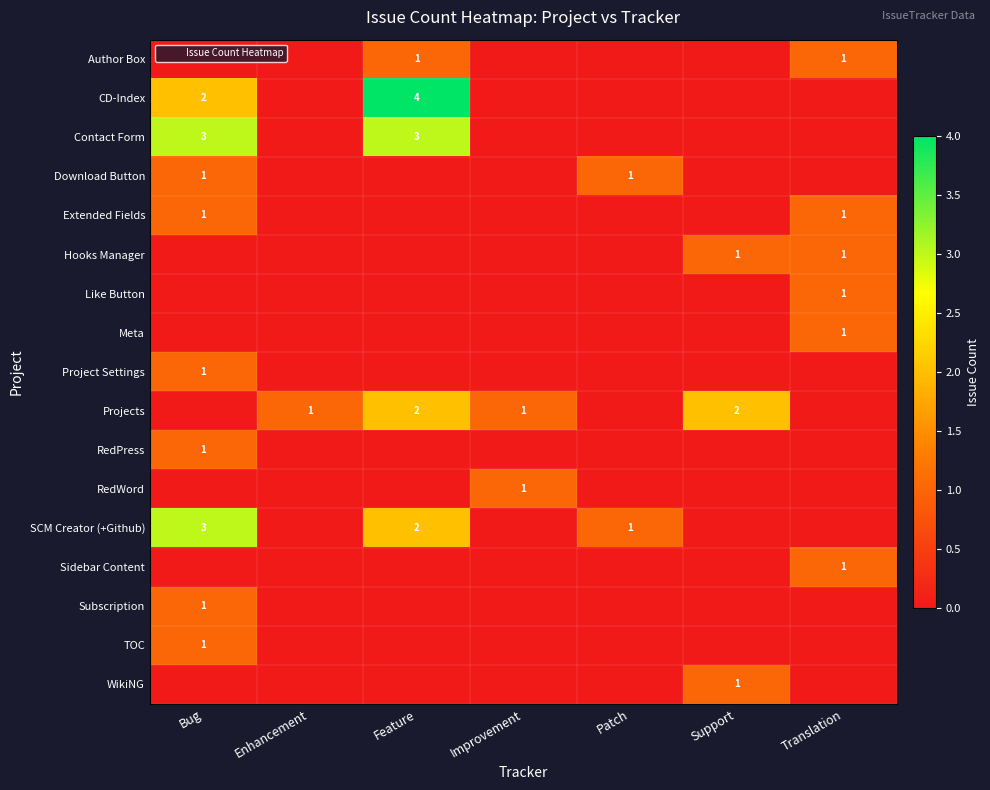

Which has a higher value, Patch or Support?

Patch